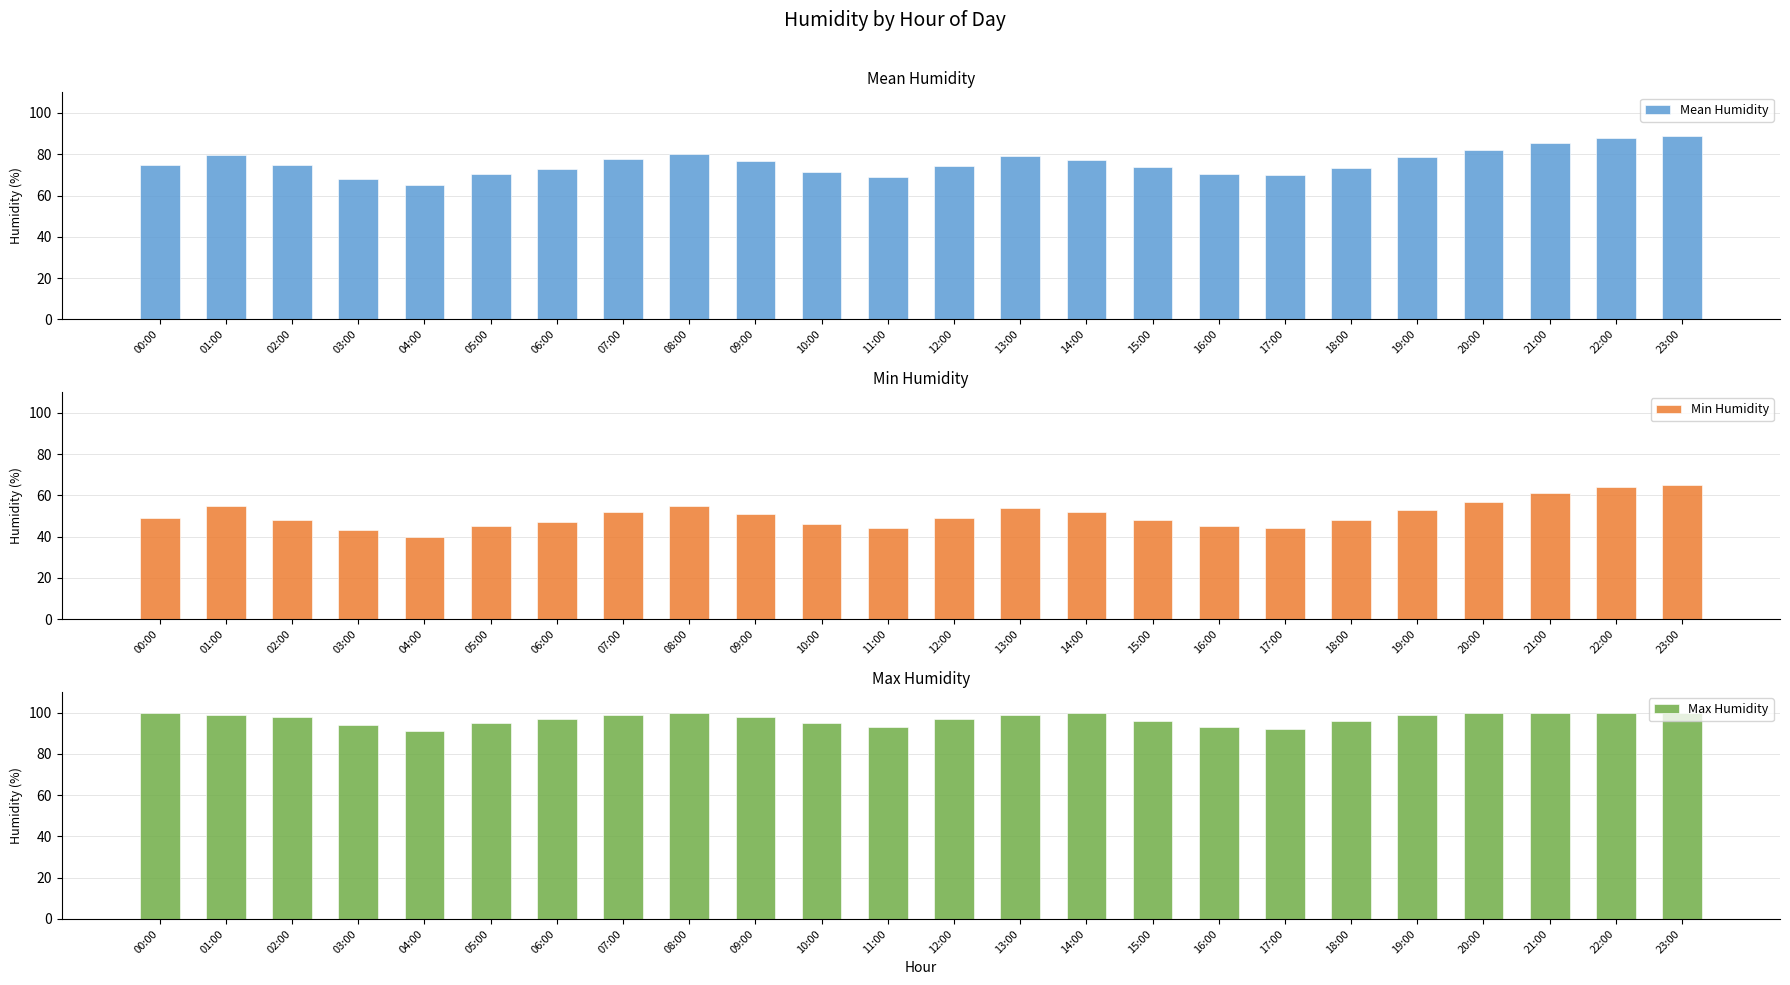

What is the minimum value shown in the chart?

40.0